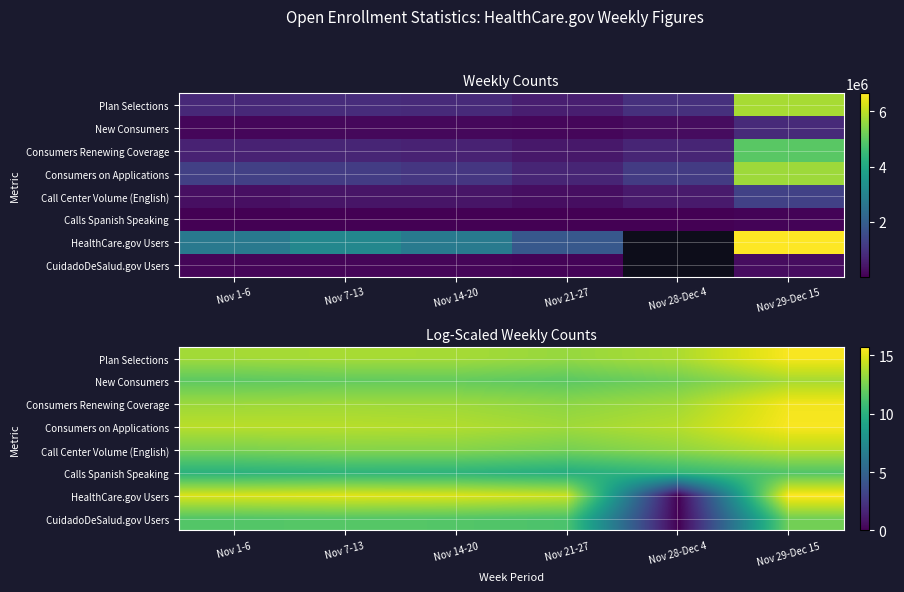

At which category is the sum across all series the highest?

Nov 29-Dec 15